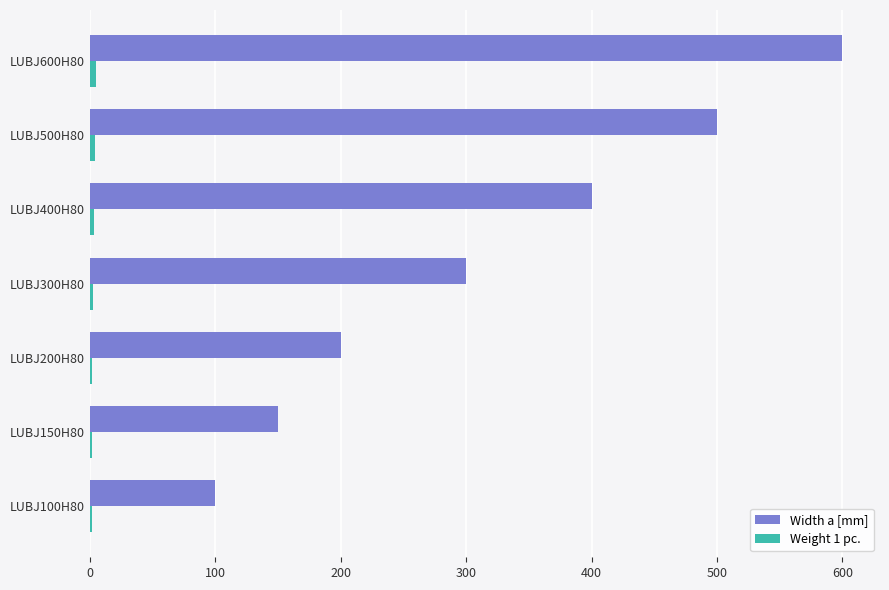

At which label is Width a [mm] closest to 350?

LUBJ300H80